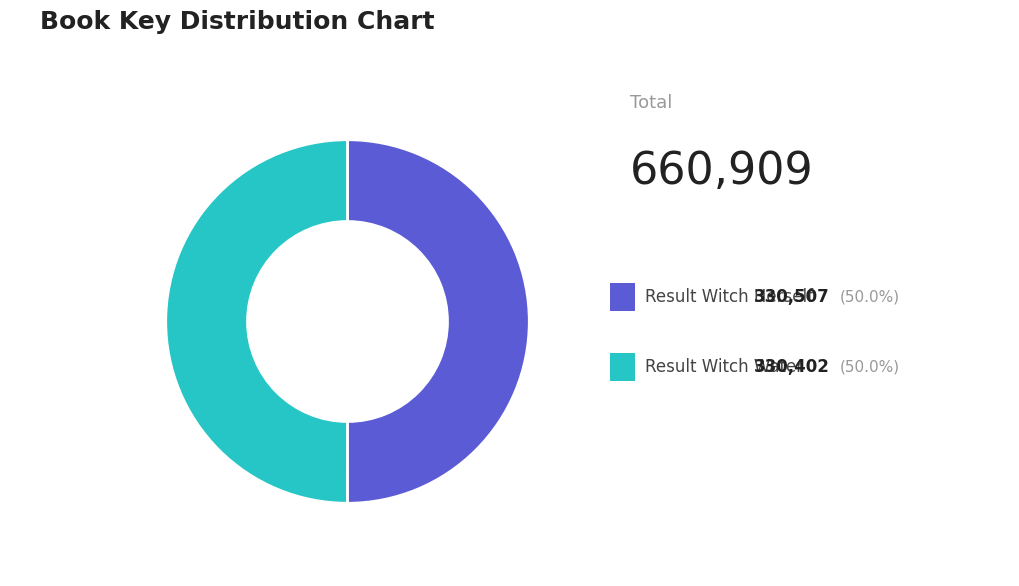

Which slice represents more than half of the pie?

1